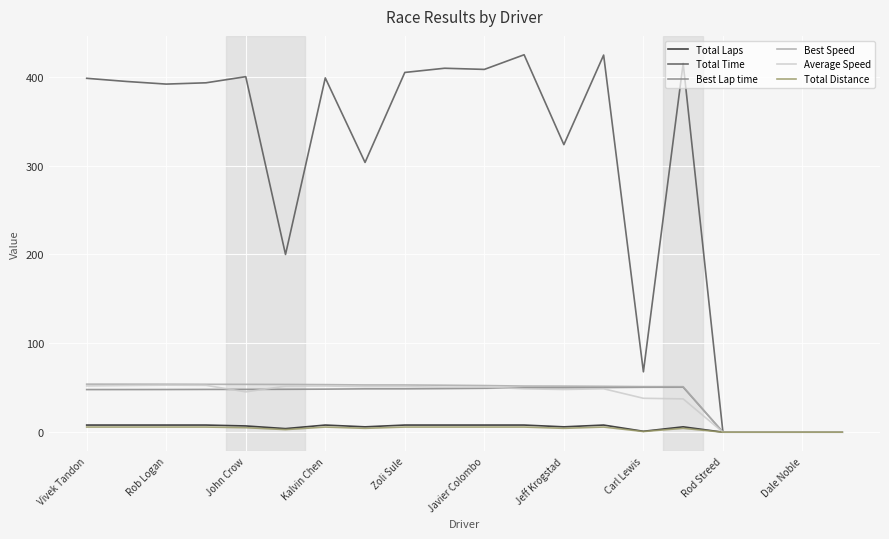

Which series has the largest range (max minus min)?

Total Time